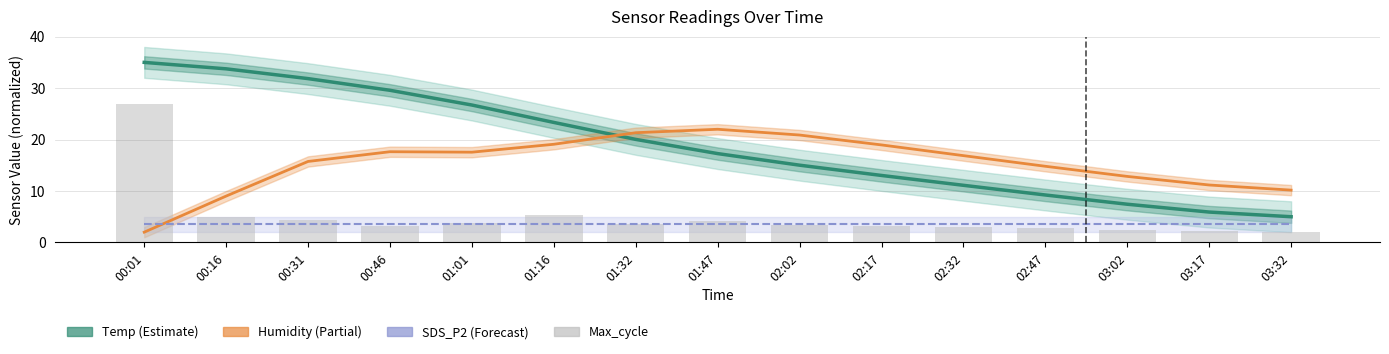

What is the maximum value shown in the chart?

35.0